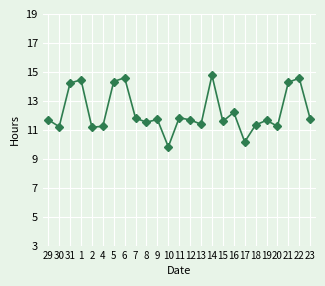

True or false: the data shows 5.3 at 30.

False